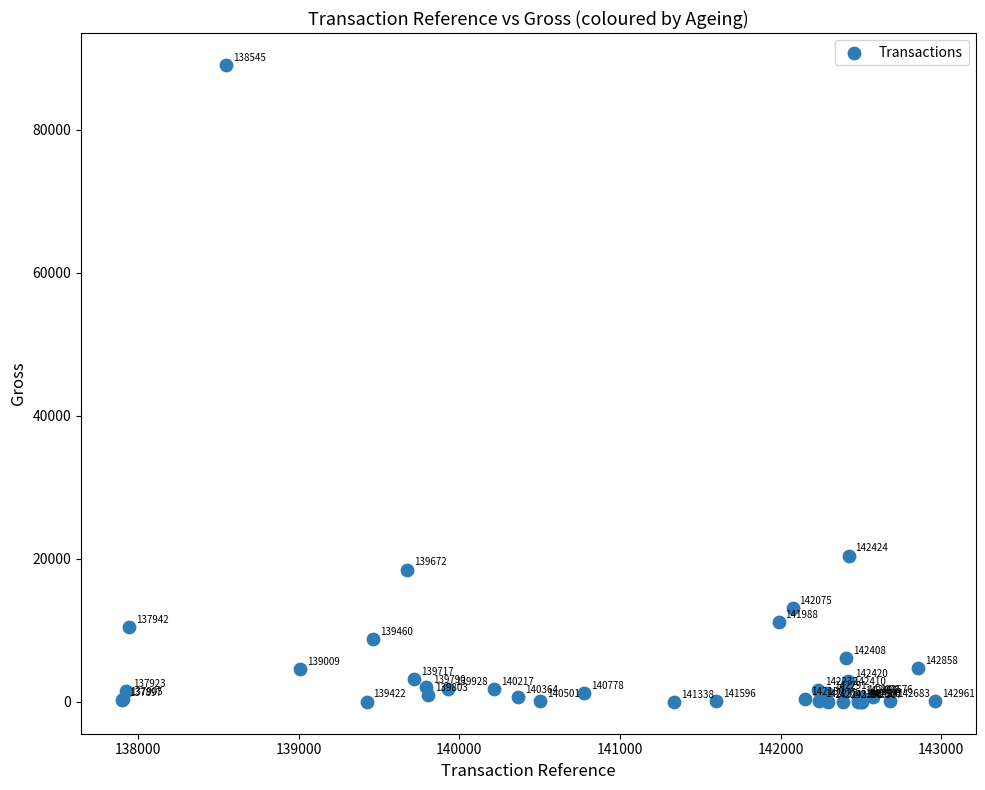

What Y value in the scatter plot is closest to 44525?

20456.8